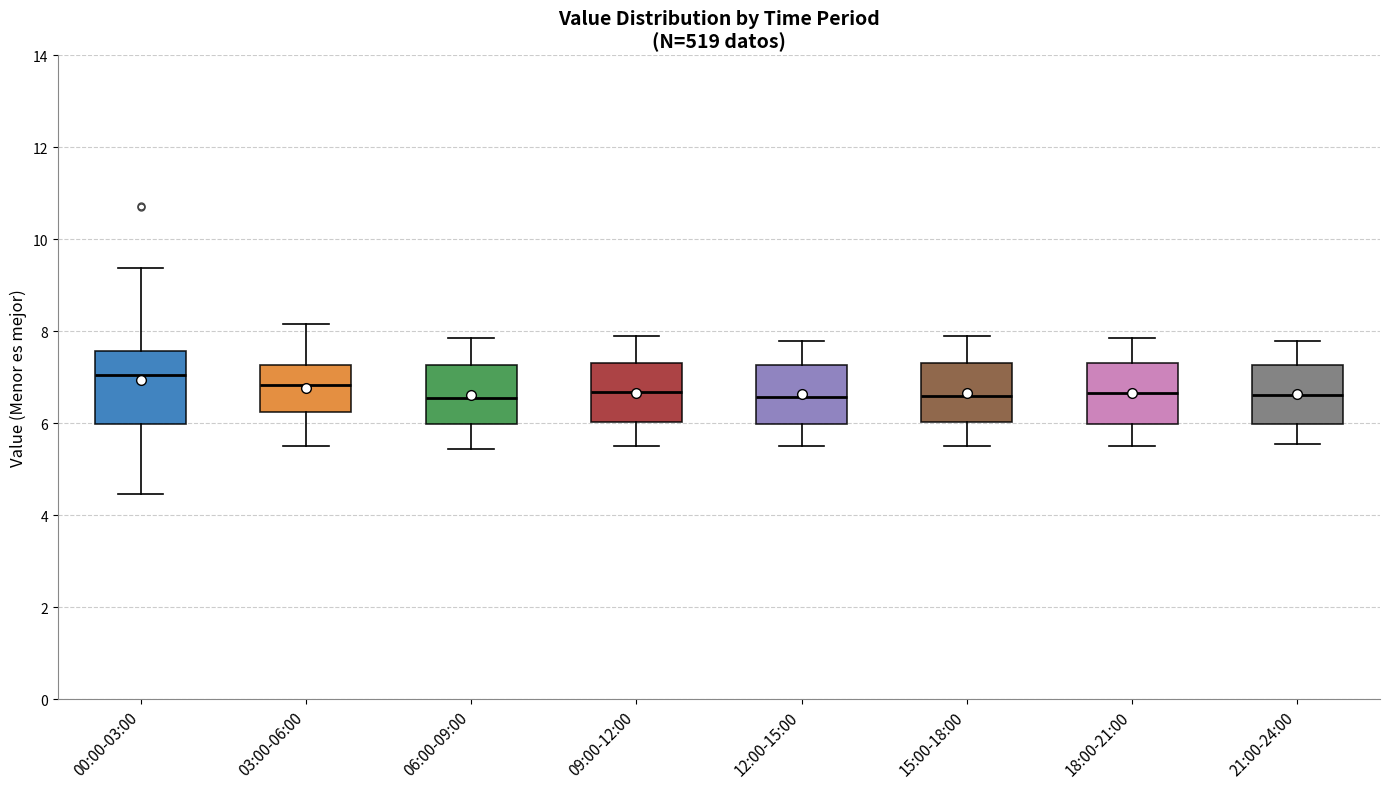

Which box's median line is the highest?

00:00-03:00